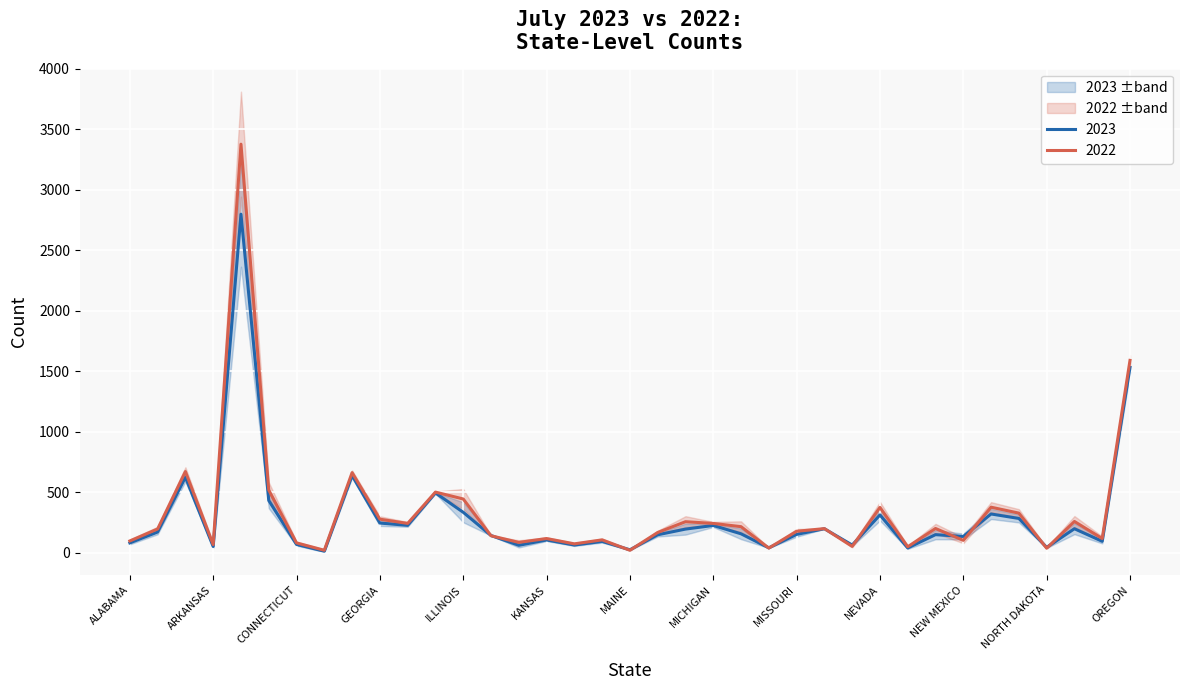

Which series ends up on top after the final intersection of 2022 and 2023?

2022